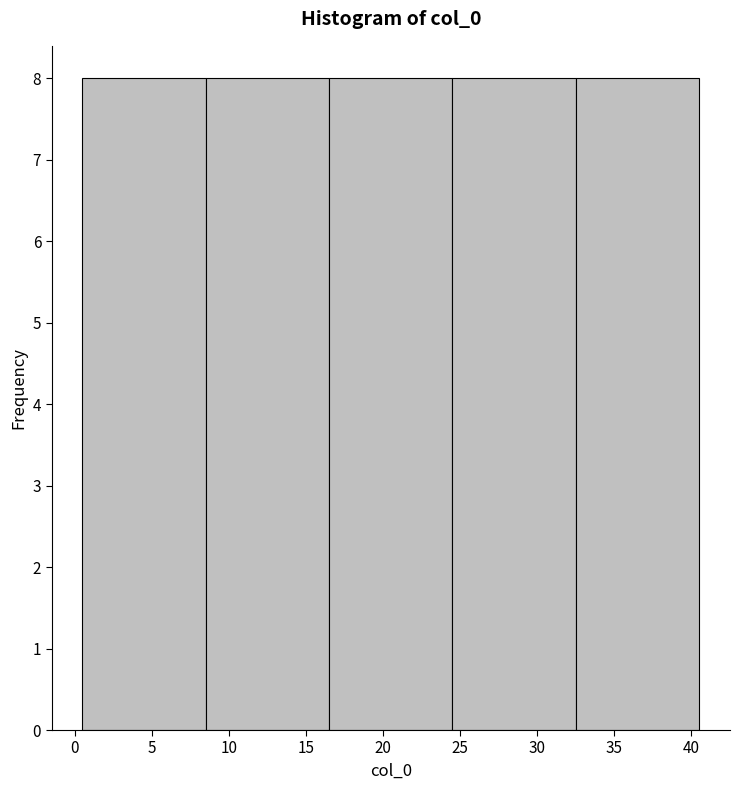

Reading left to right, transcribe this chart: for each bar, give the range it covers on the x-axis and its height. The values are not printed on the chart, so give them approximately, as read against the axis.

0.5 to 8.5: 8
8.5 to 16.5: 8
16.5 to 24.5: 8
24.5 to 32.5: 8
32.5 to 40.5: 8